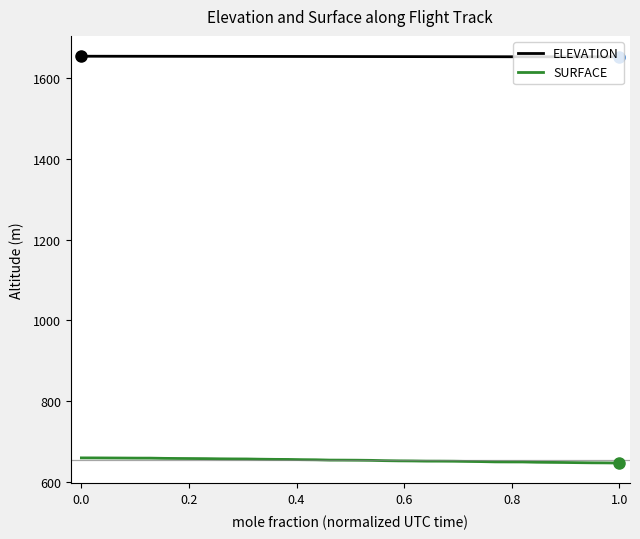

List the series in order of their peak value, lowest first.

SURFACE, ELEVATION